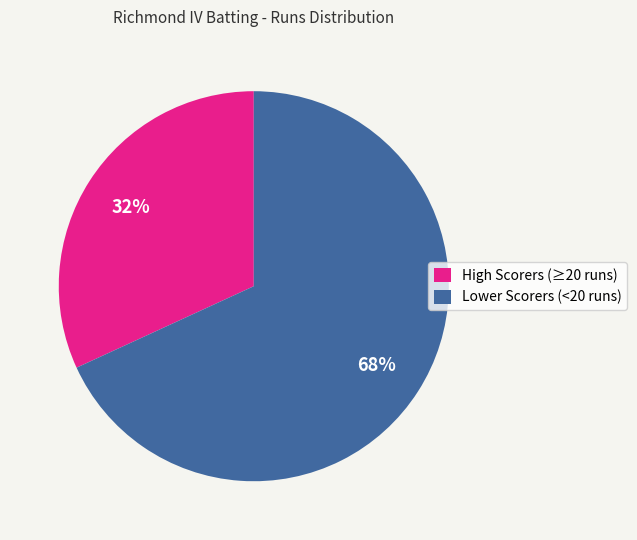

How many segments does this pie chart have?

2